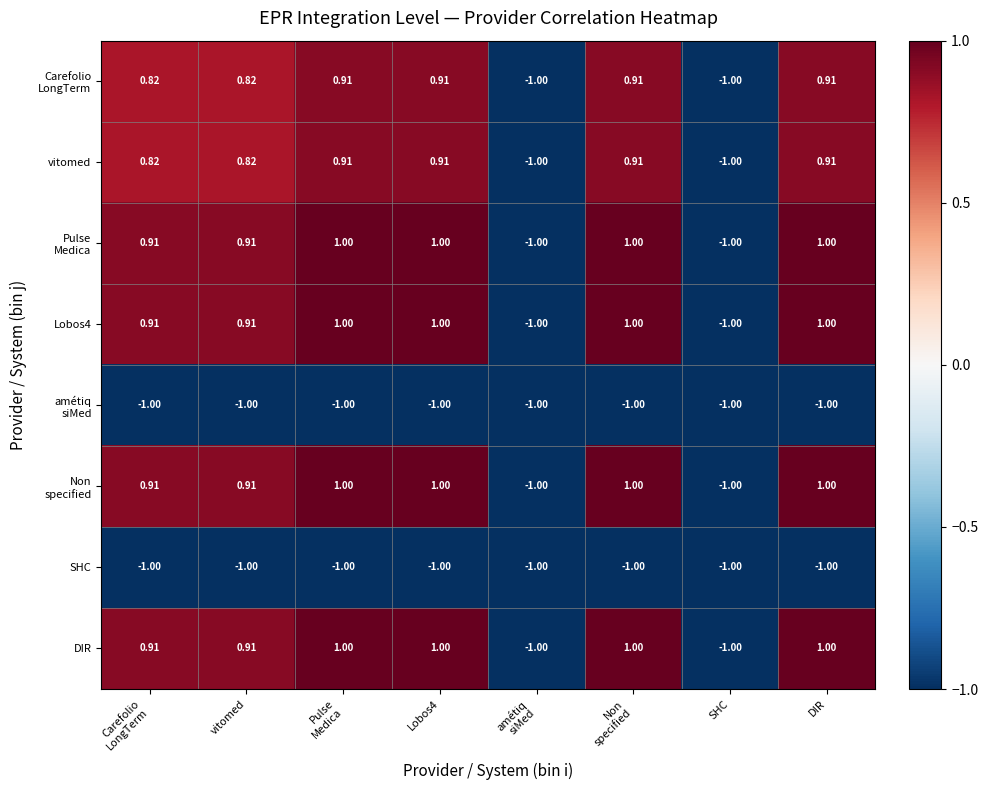

How many data points does each series have?

8